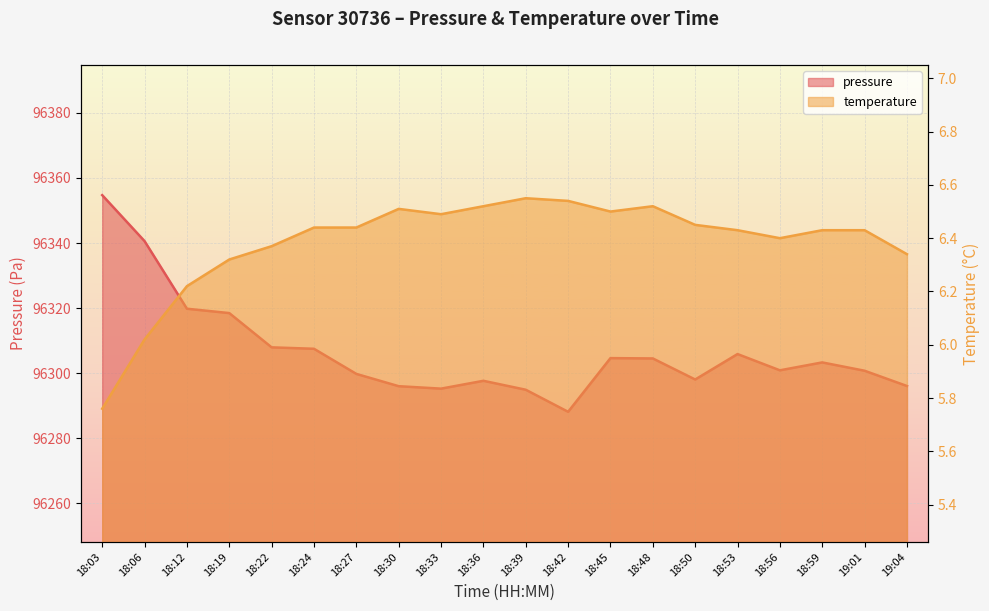

What position from the right is 19:04?

1